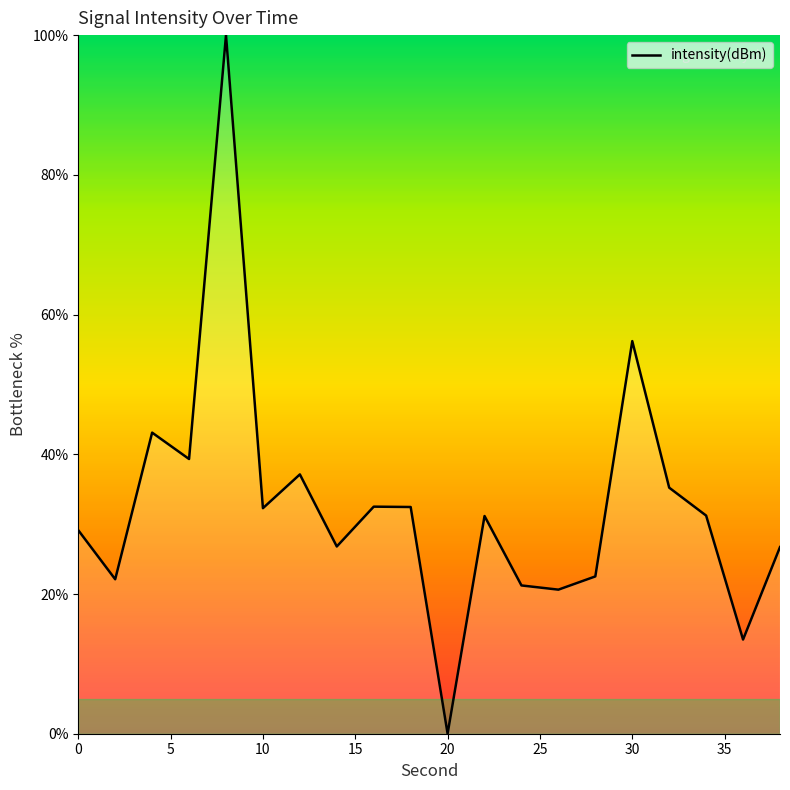

What is the difference between the maximum and minimum values?

100.0